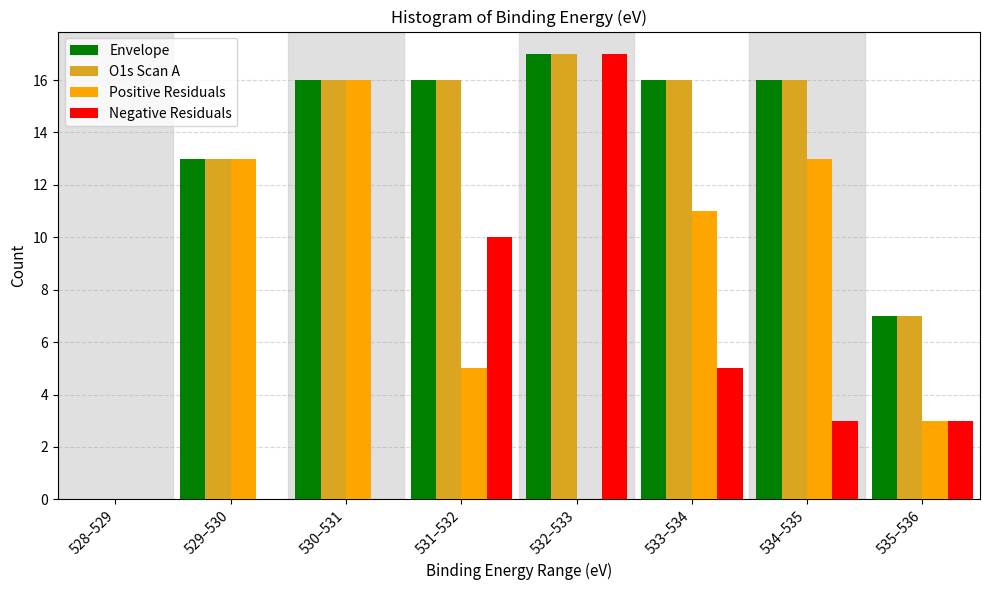

What is the total value across all series at 531–532?

47